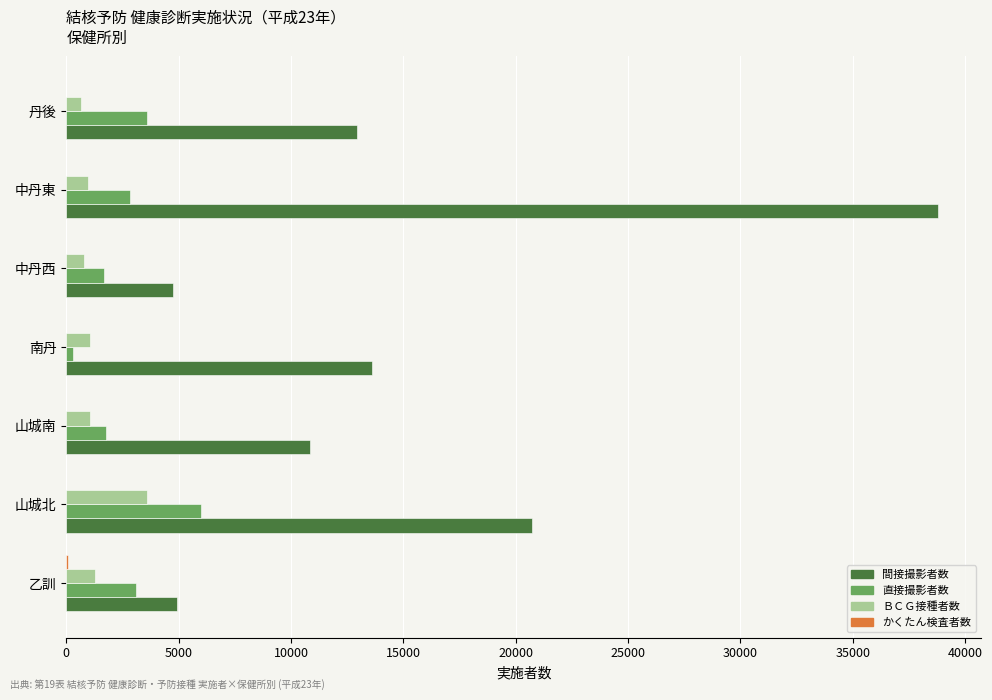

What is the sum of all 直接撮影者数 values?

19221